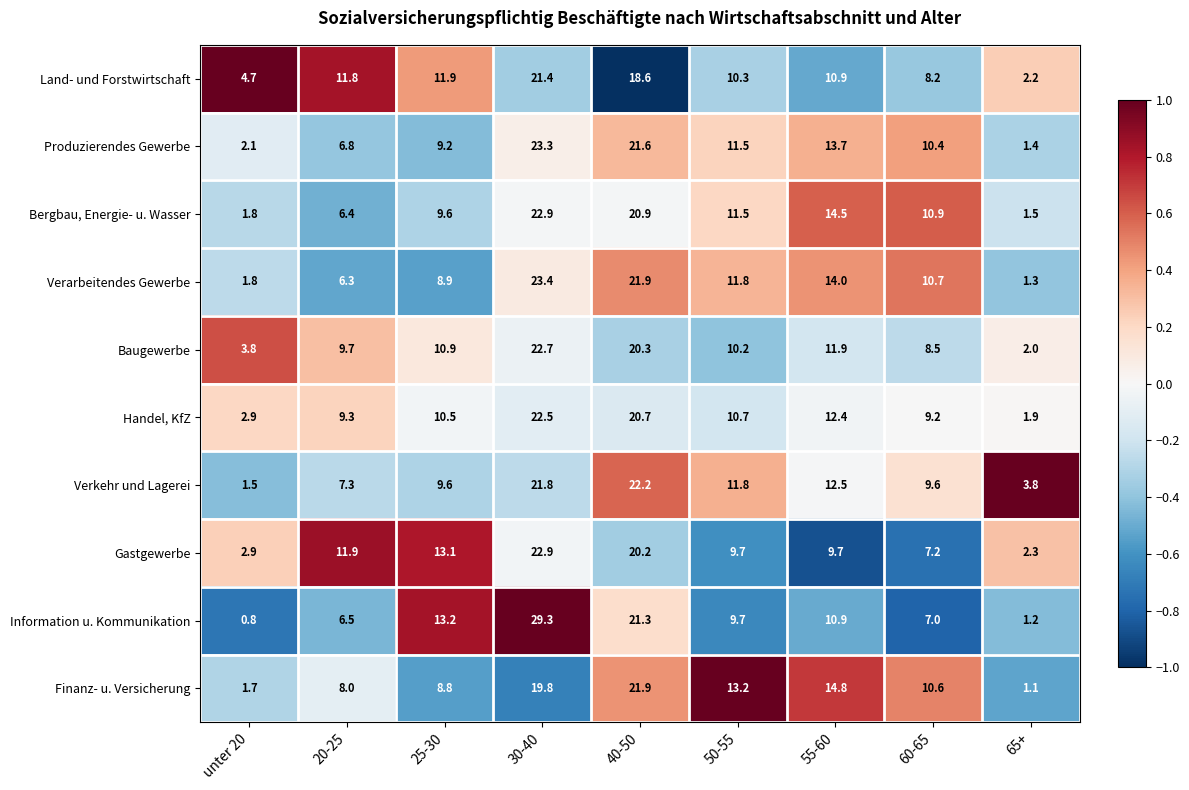

How many data points in Gastgewerbe are above 9?

6